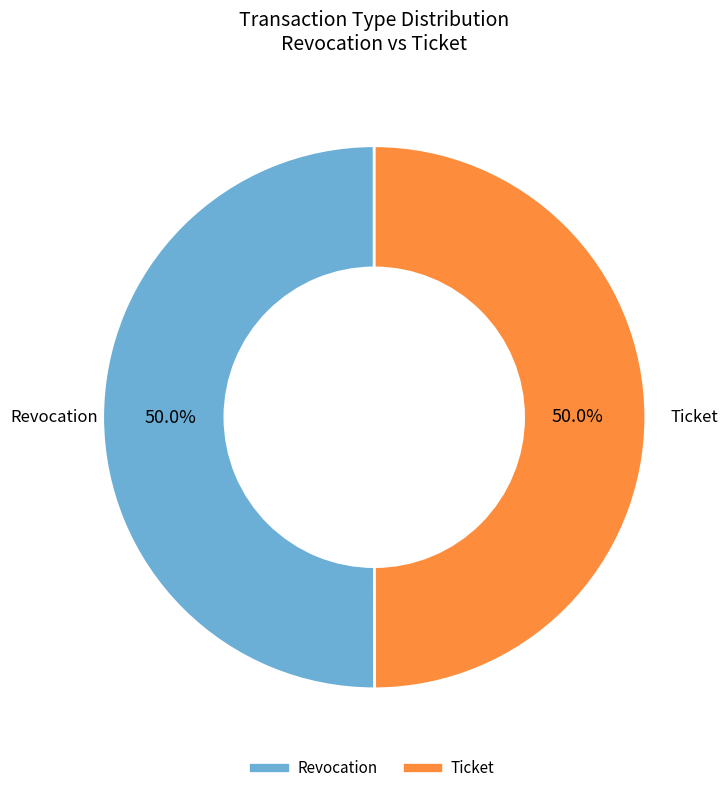

What portion of the pie excludes Ticket?

50.0%